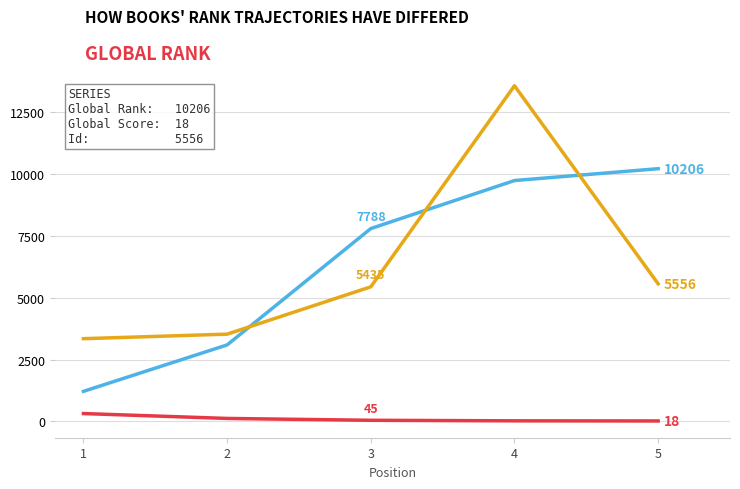

What is the greatest value displayed?

13555